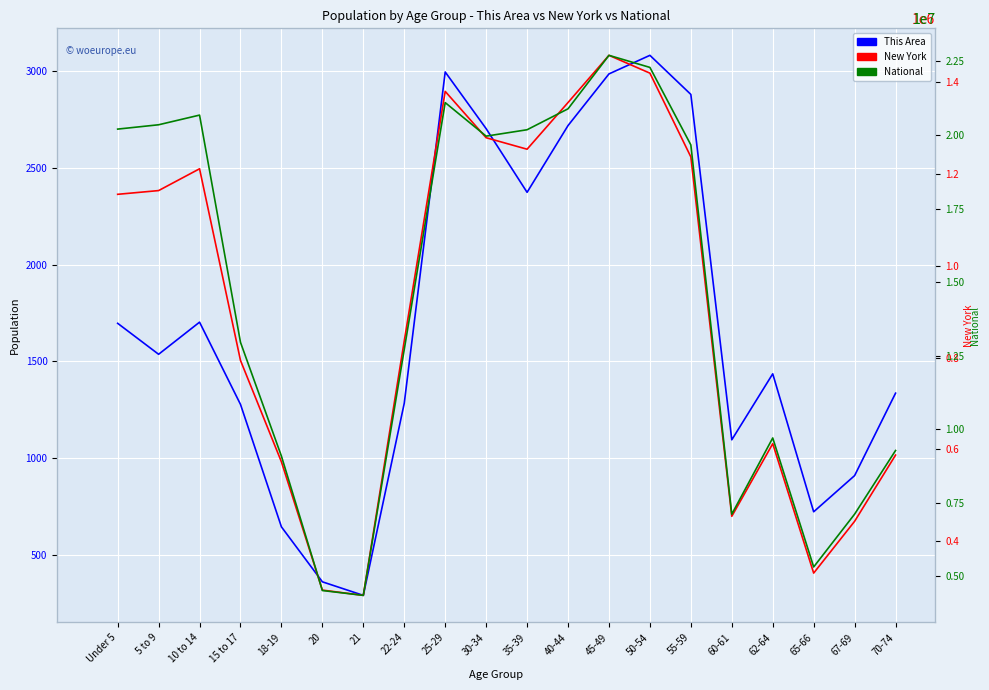

At which label does National first exceed 19664805?

Under 5